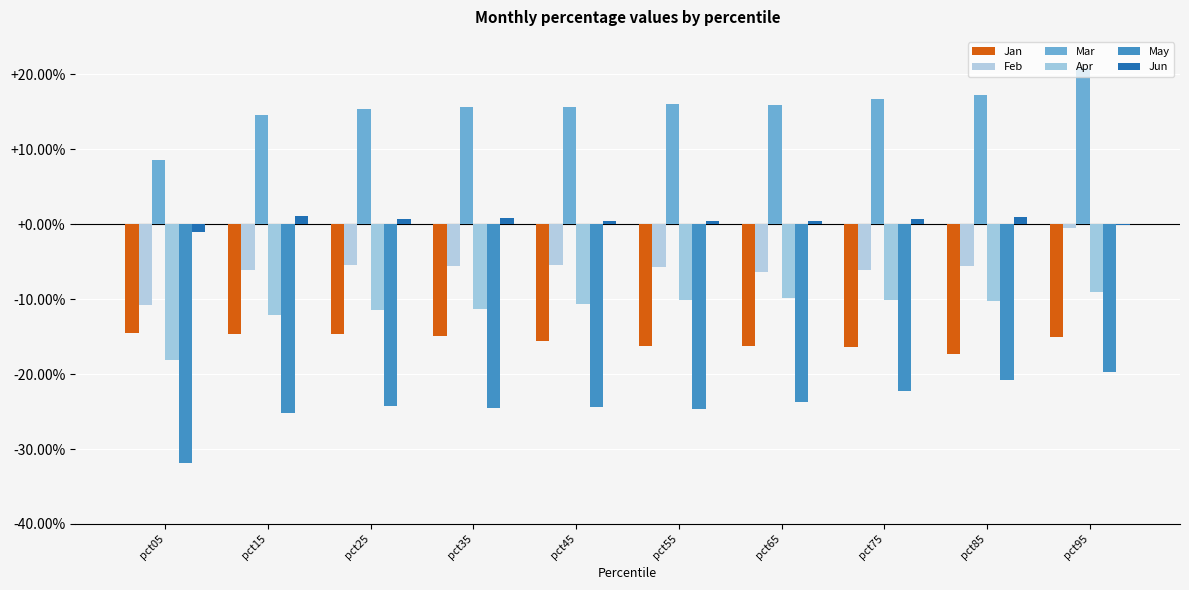

Where is May nearest to the value 0?

pct95